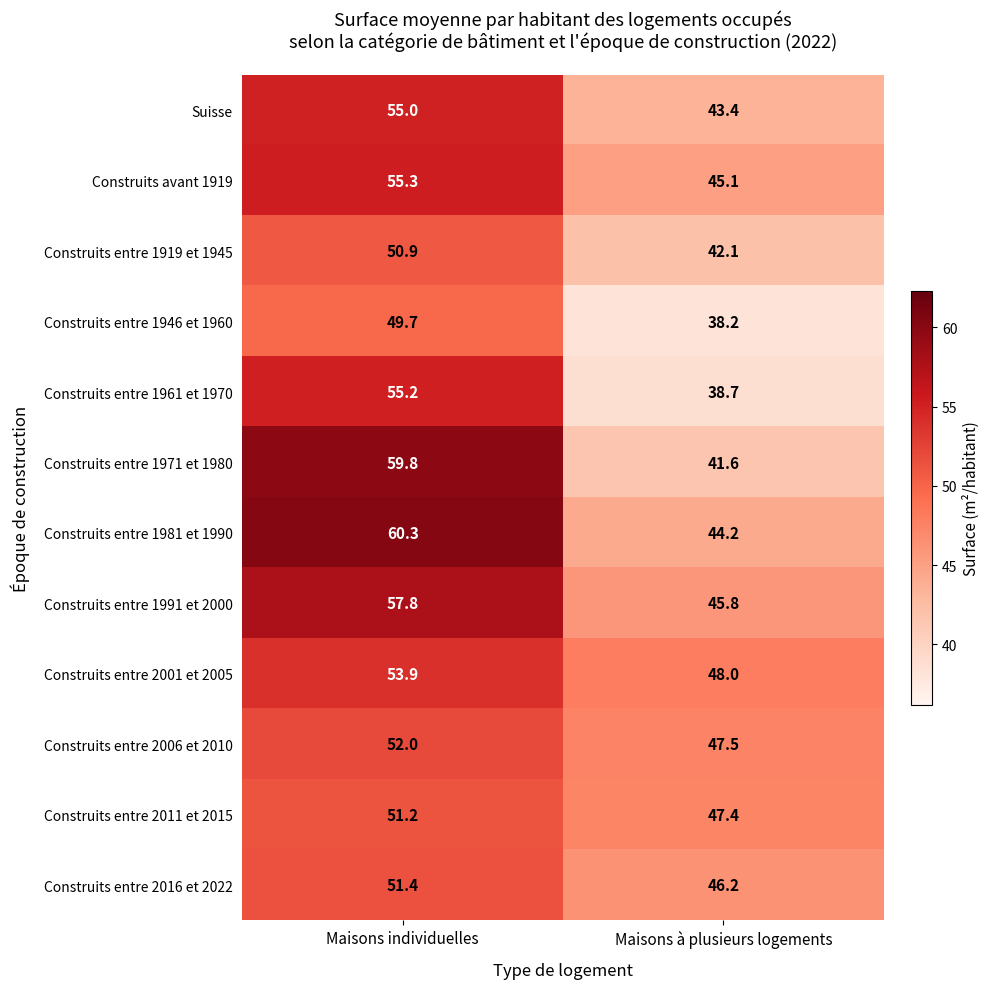

What is the difference between the maximum and minimum values in the Construits entre 1961 et 1970 series?

16.5